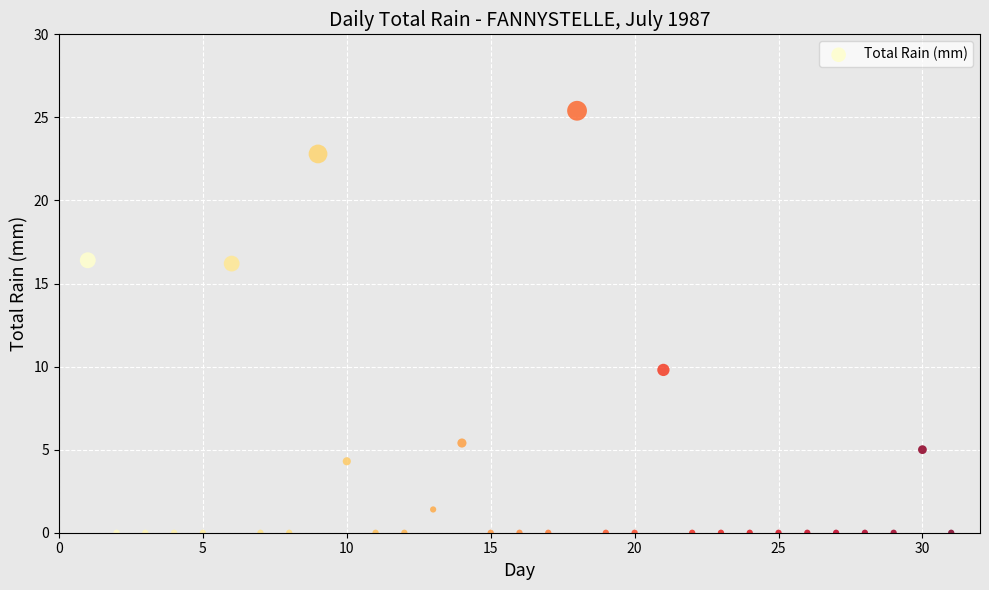

What Y value in the scatter plot is closest to 12?

9.8